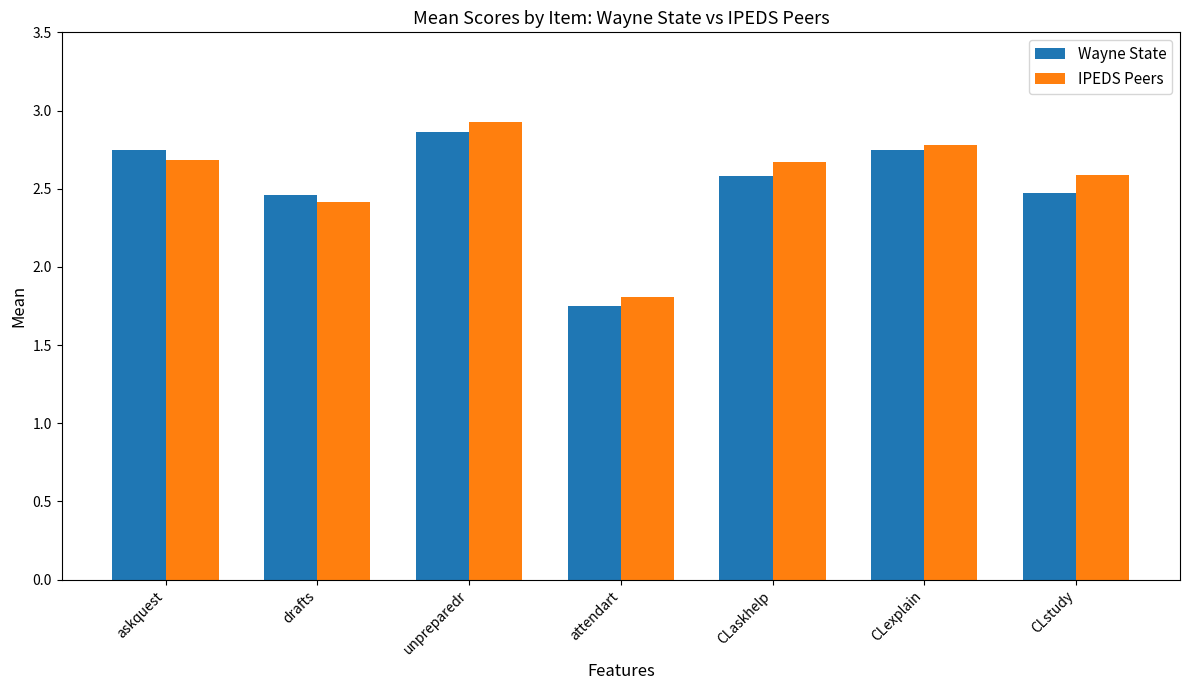

The Wayne State series shows 2.5 at CLstudy. True or false?

True